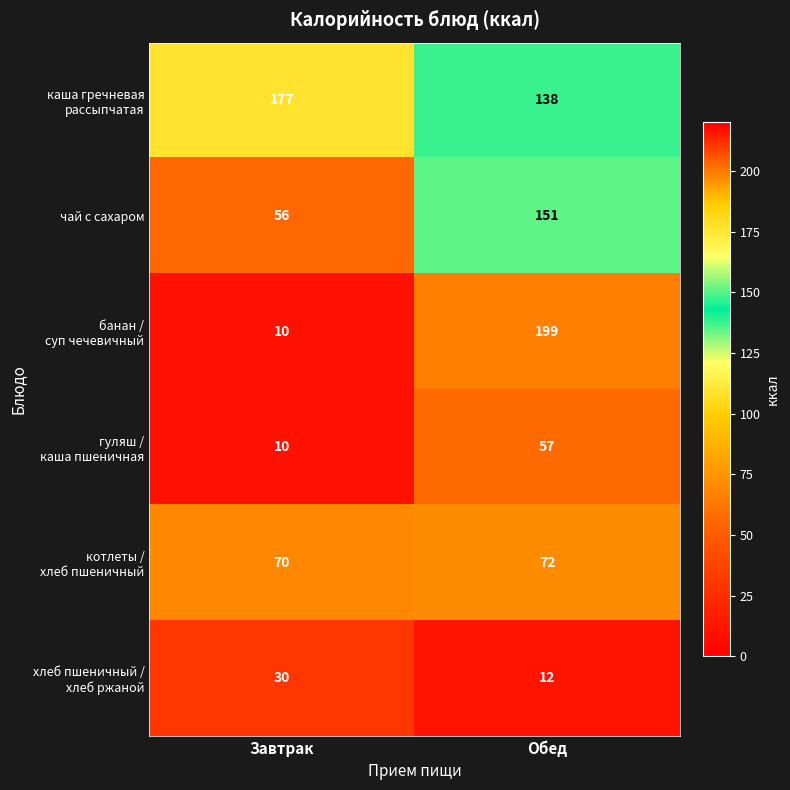

List the labels in order of чай с сахаром value, largest first.

Обед, Завтрак